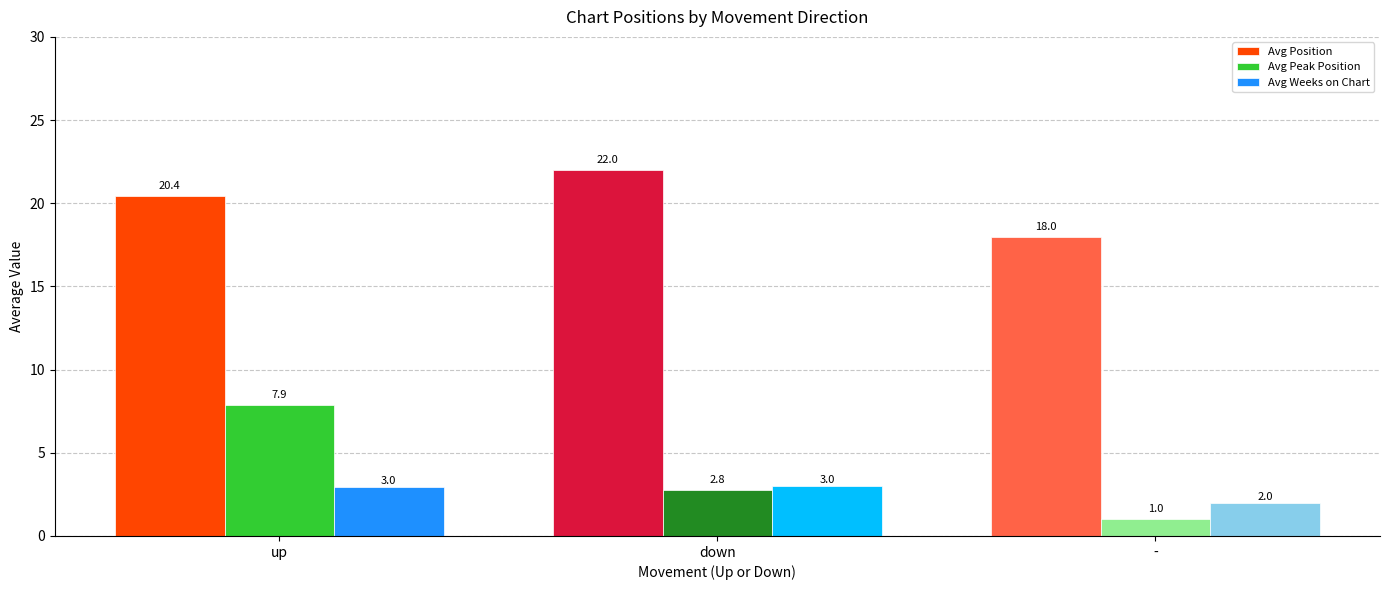

What is the minimum value for Avg Position?

18.0